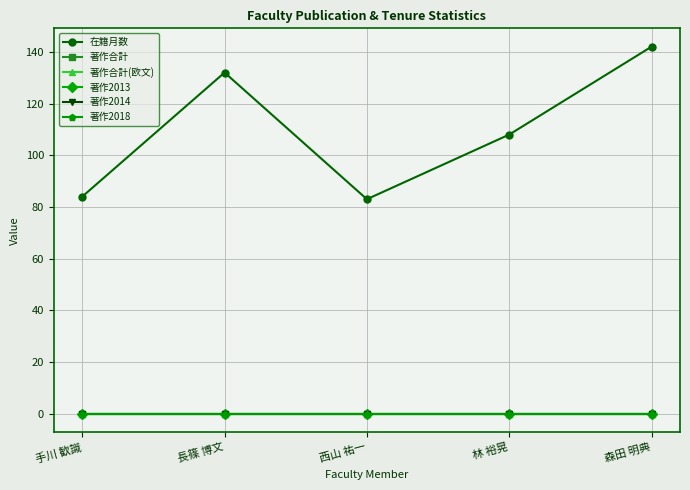

True or false: 在籍月数 has more than 1 points higher than both neighbors.

False